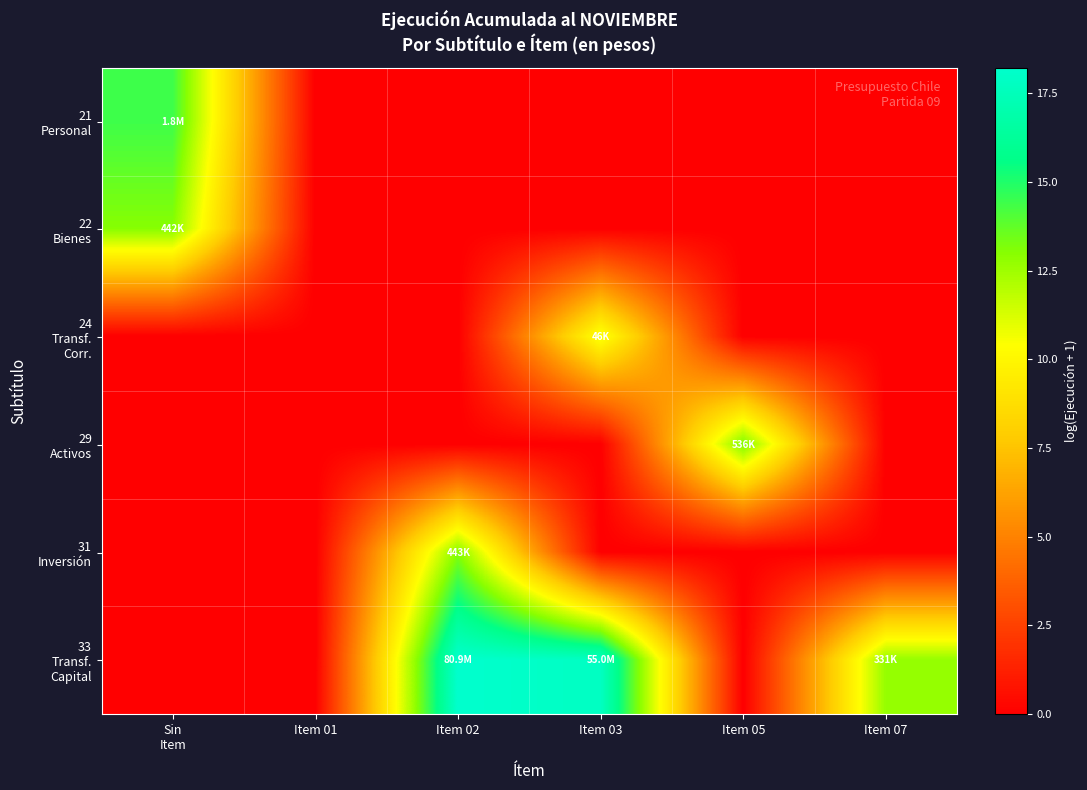

Which series has the largest total across all categories?

33 Transf. Capital